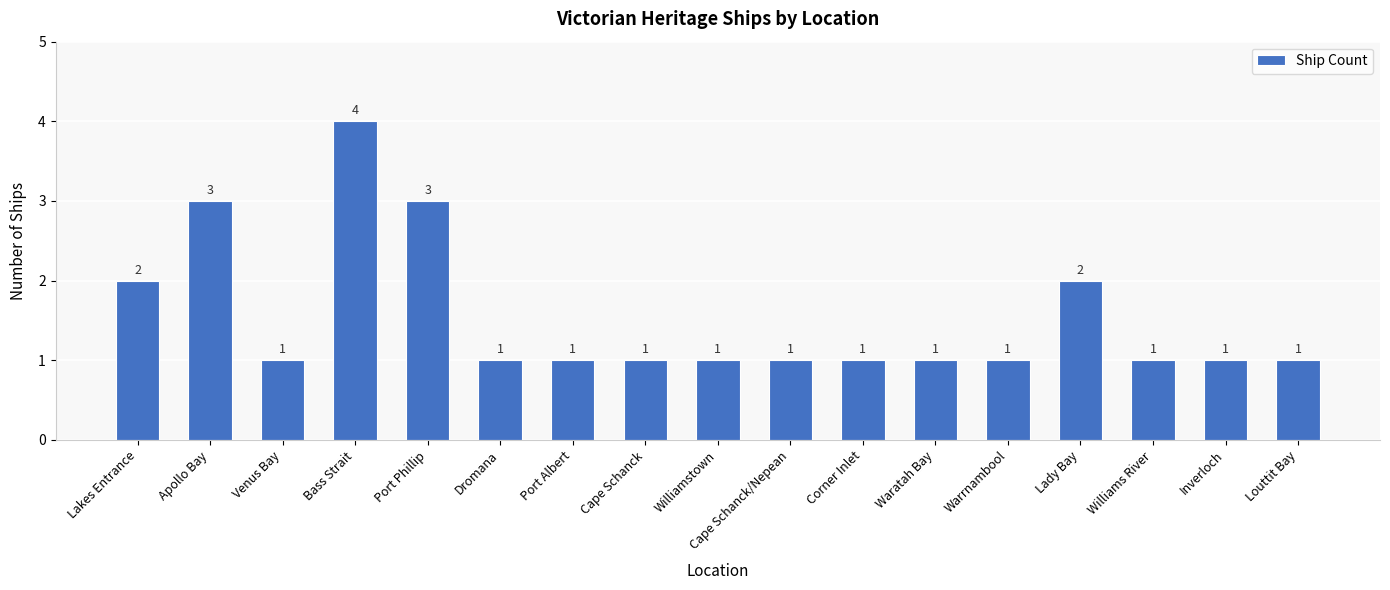

What is the minimum value shown in the chart?

1